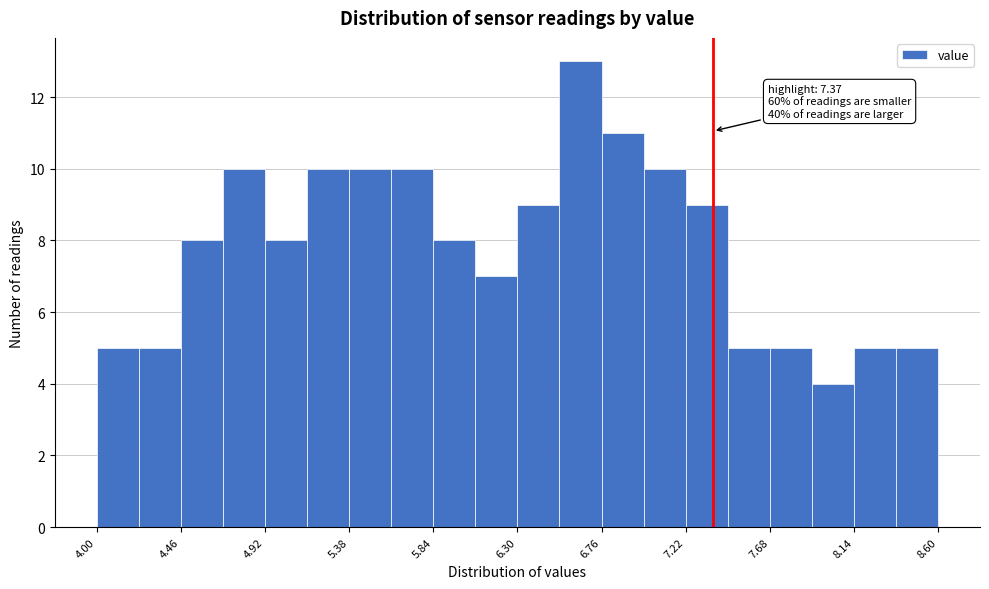

Which range on the x-axis has the tallest bar?

6.53 to 6.76